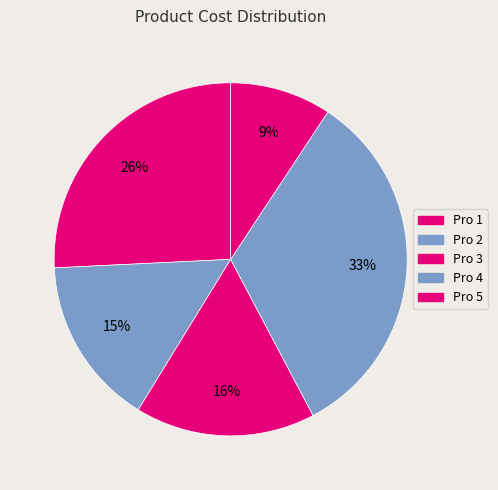

To the nearest percent, what is the average slice percentage?

20%